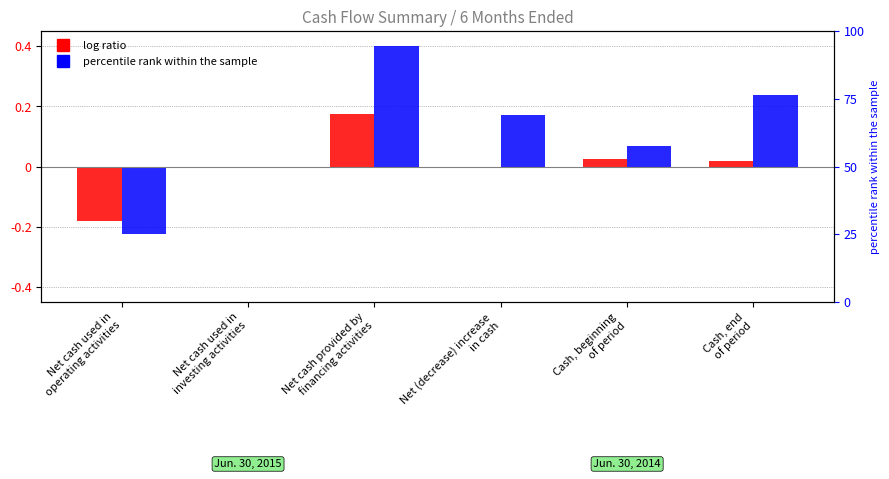

At how many categories does at least one series exceed 0?

4